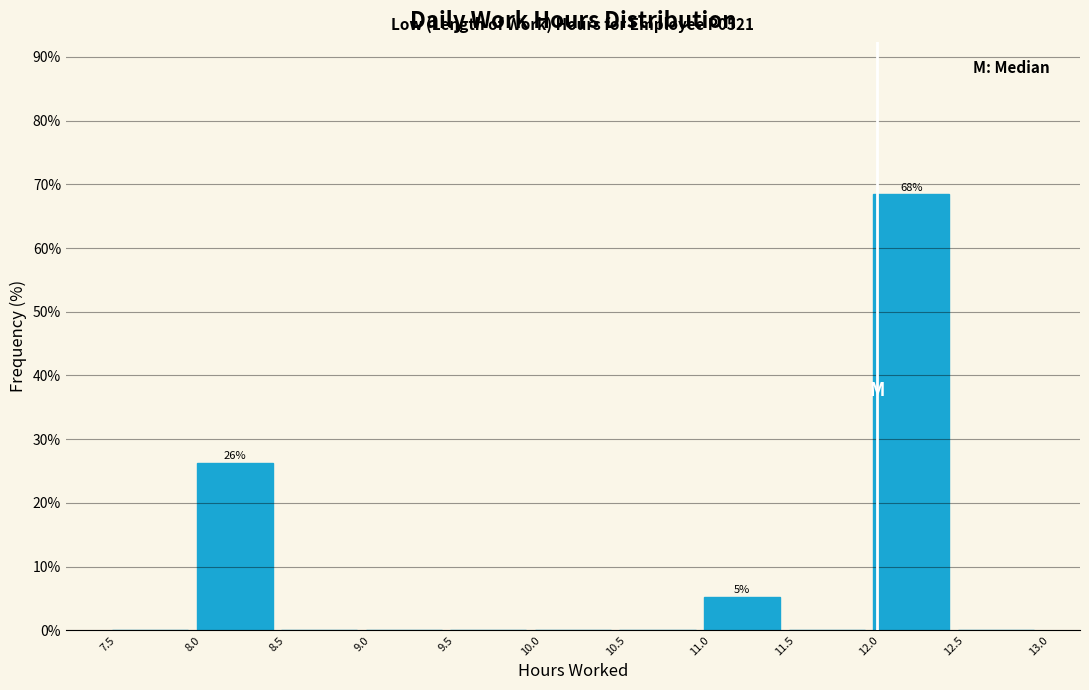

Which range on the x-axis has the tallest bar?

12.0 to 12.5